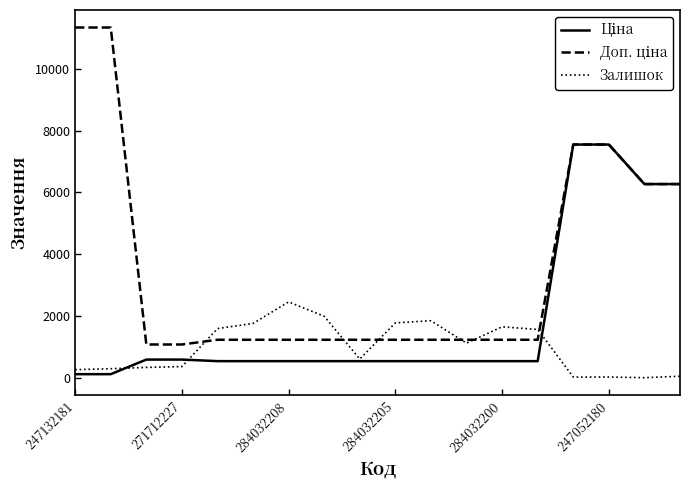

What is the maximum value shown in the chart?

11334.0